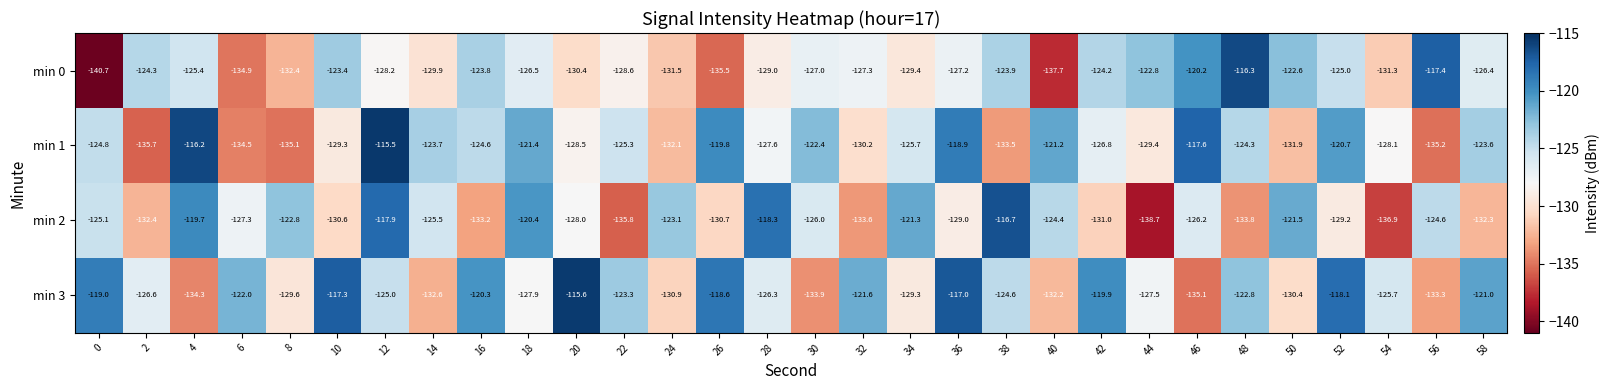

At 16, list the series in order from smallest to largest.

min 2, min 1, min 0, min 3